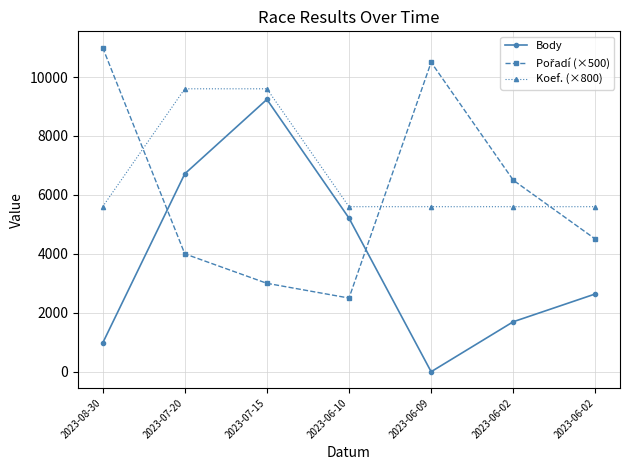

Does the chart have visible grid lines?

Yes